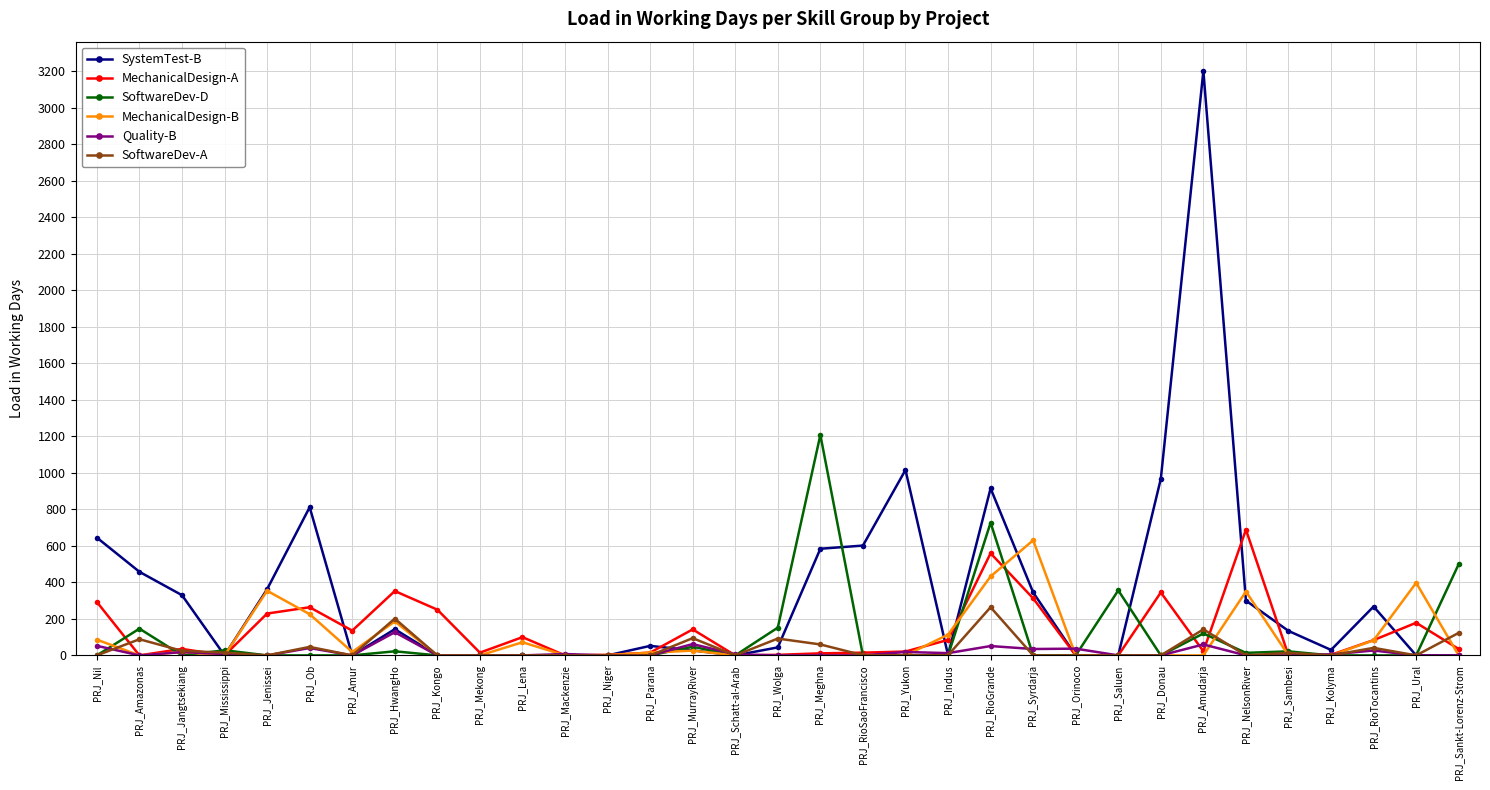

How many data points in SoftwareDev-D are above 0?

12